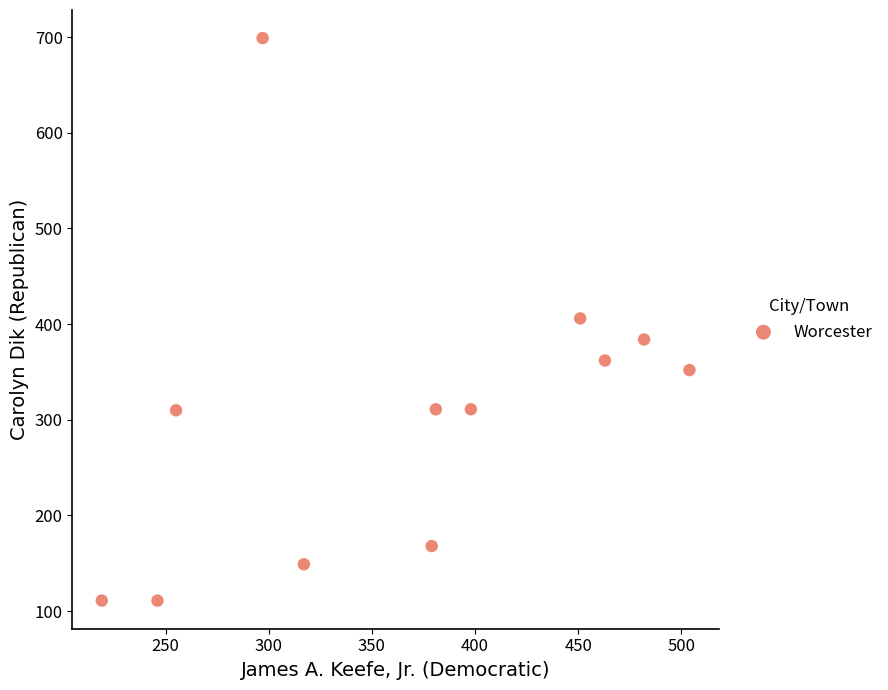

What is the average Y value?

306